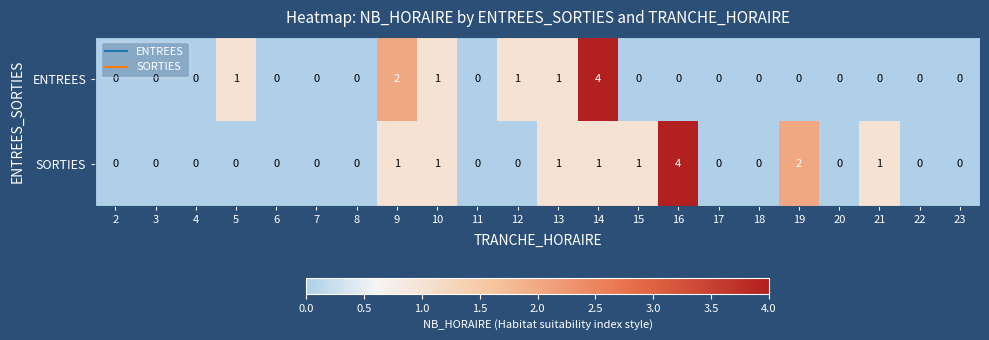

List the series in order of their overall mean, highest first.

SORTIES, ENTREES